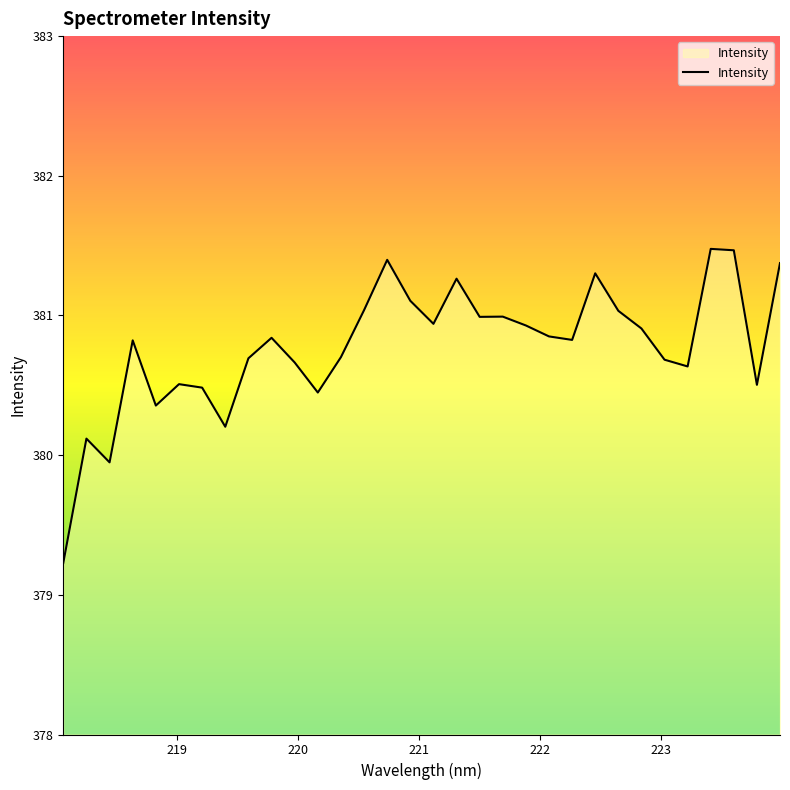

What is the difference between the maximum and minimum values?

2.2